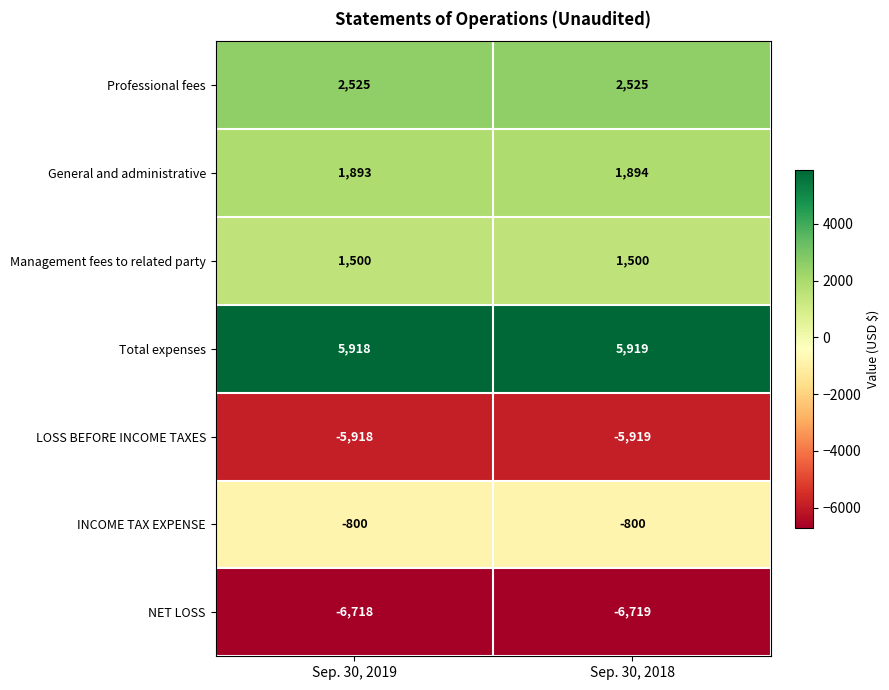

What is the greatest value displayed?

5919